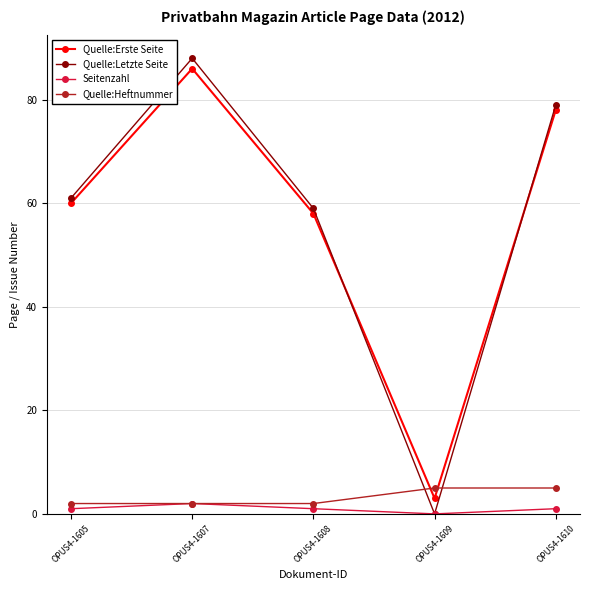

Is this an area chart (filled region under the line)?

No